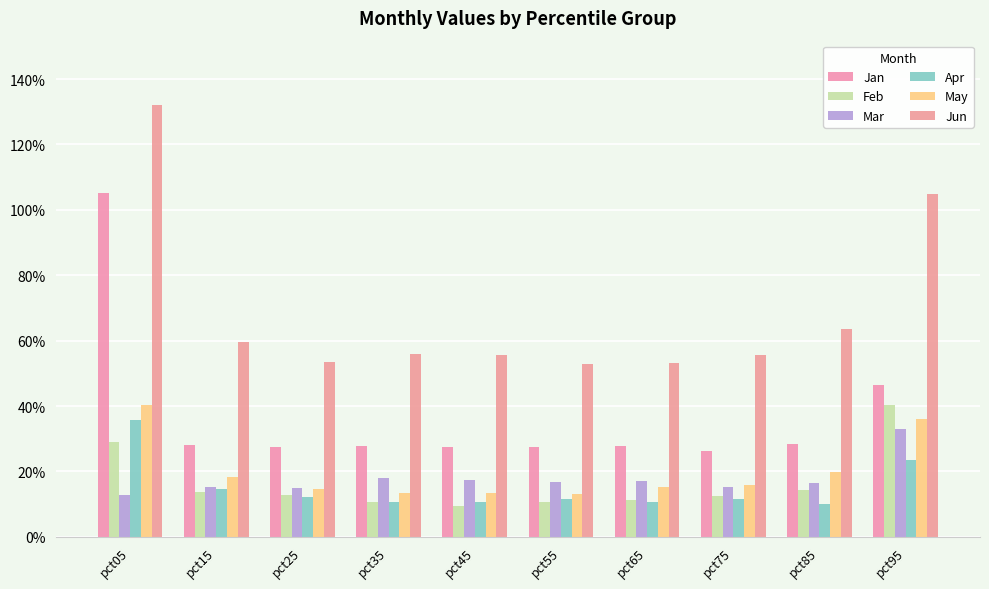

List the series in order of their peak value, highest first.

Jun, Jan, Feb, May, Apr, Mar